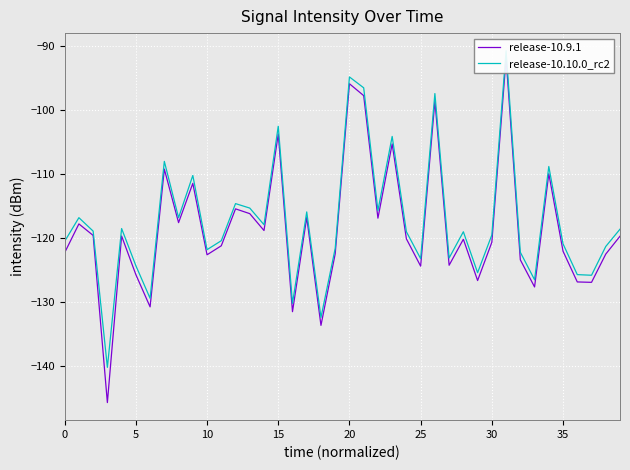

True or false: release-10.10.0_rc2 and release-10.9.1 intersect in this chart.

False